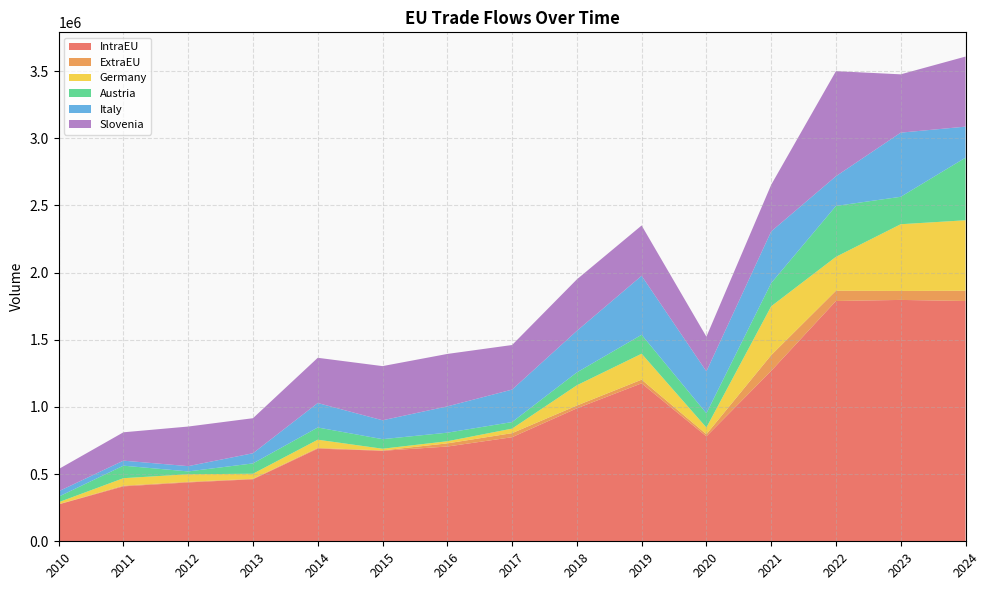

Reading left to right, extract all data points from this chart.

IntraEU: 2010=274594	2011=408973	2012=438154	2013=461771	2014=689771	2015=673838	2016=705315	2017=774835	2018=989818	2019=1175949	2020=781217	2021=1268487	2022=1788780	2023=1796940	2024=1788780
ExtraEU: 2010=1785	2011=5171	2012=4624	2013=3744	2014=5281	2015=2777	2016=23516	2017=30144	2018=20799	2019=27262	2020=15736	2021=117065	2022=76362	2023=66697	2024=76362
Germany: 2010=14481	2011=55630	2012=56336	2013=37320	2014=61179	2015=12414	2016=15908	2017=33744	2018=150802	2019=193130	2020=49907	2021=363908	2022=252647	2023=496793	2024=524731
Austria: 2010=41393	2011=93052	2012=20980	2013=76895	2014=90874	2015=71217	2016=63743	2017=48907	2018=95896	2019=141051	2020=106253	2021=172757	2022=378729	2023=204164	2024=465829
Italy: 2010=40043	2011=37392	2012=39346	2013=75741	2014=182135	2015=140624	2016=195755	2017=241636	2018=309307	2019=439092	2020=311904	2021=384645	2022=221251	2023=477537	2024=231188
Slovenia: 2010=165353	2011=211201	2012=294793	2013=260823	2014=336784	2015=403228	2016=390453	2017=331919	2018=383177	2019=374641	2020=258111	2021=347140	2022=782235	2023=434164	2024=521600